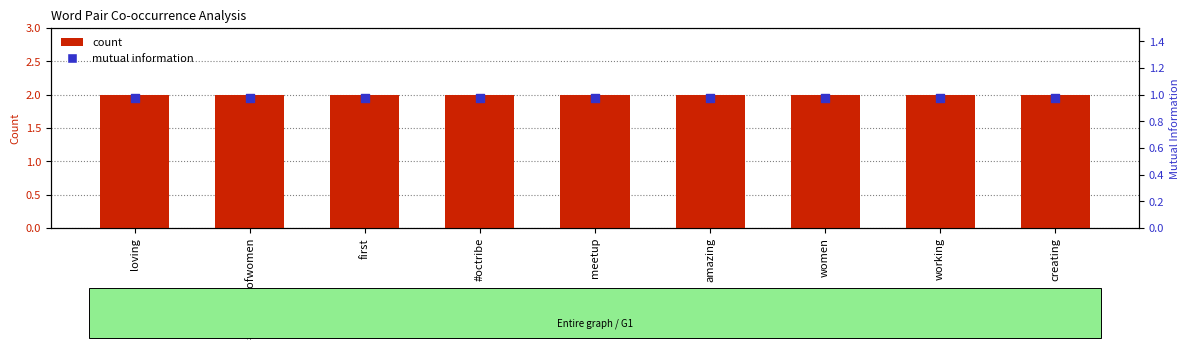

Which series has the largest total across all categories?

count